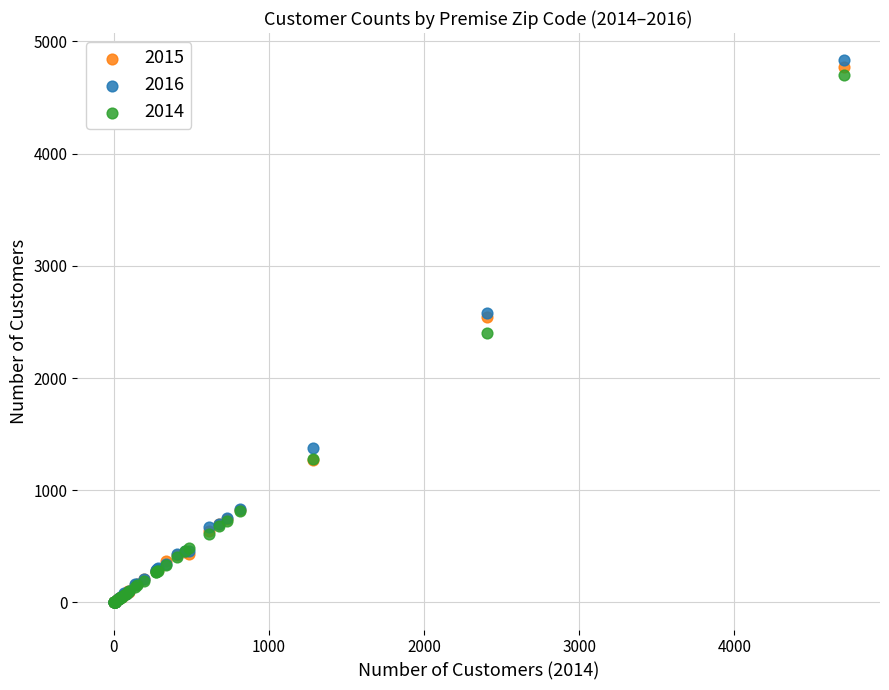

What are all the series names shown in the legend?

2015, 2016, 2014